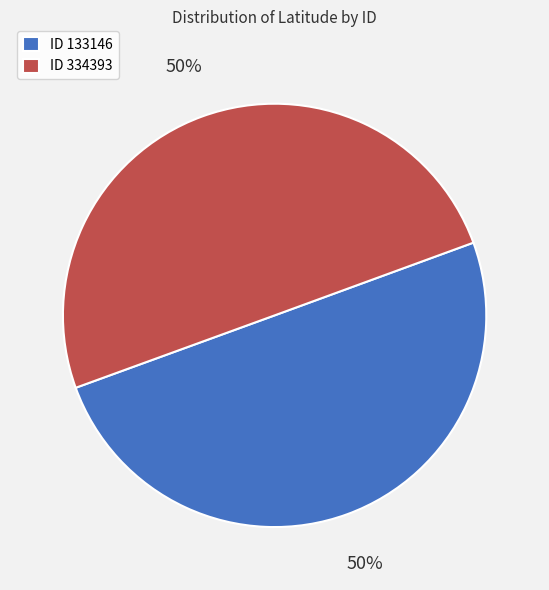

How many segments does this pie chart have?

2